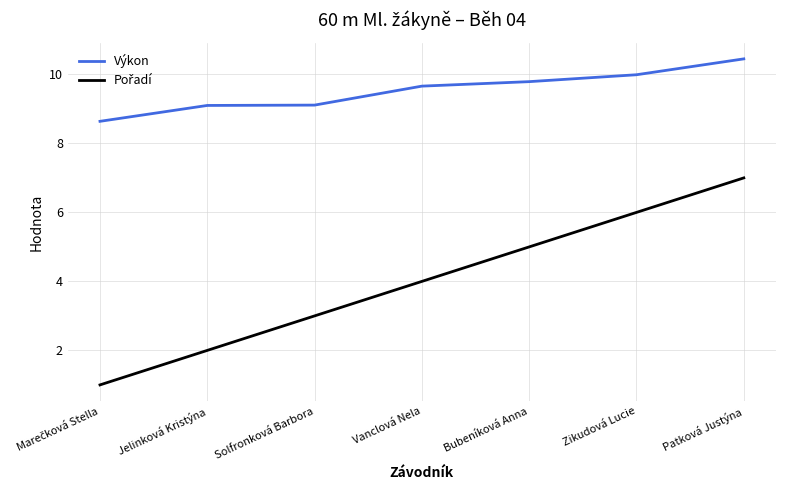

What is the total value across all series at Jelinková Kristýna?

11.1